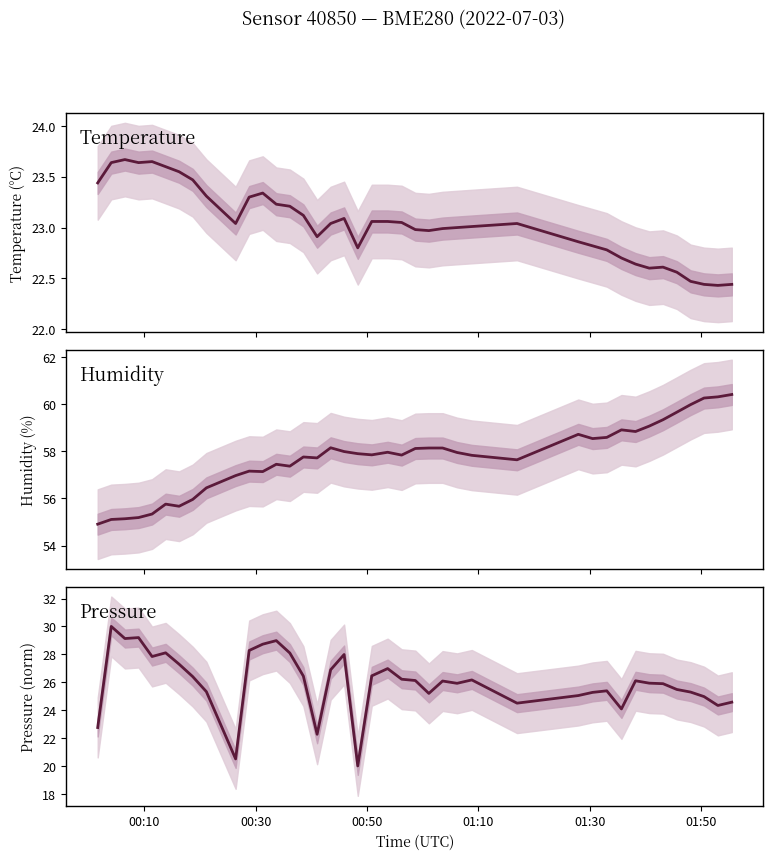

Which series has the largest total across all categories?

Humidity